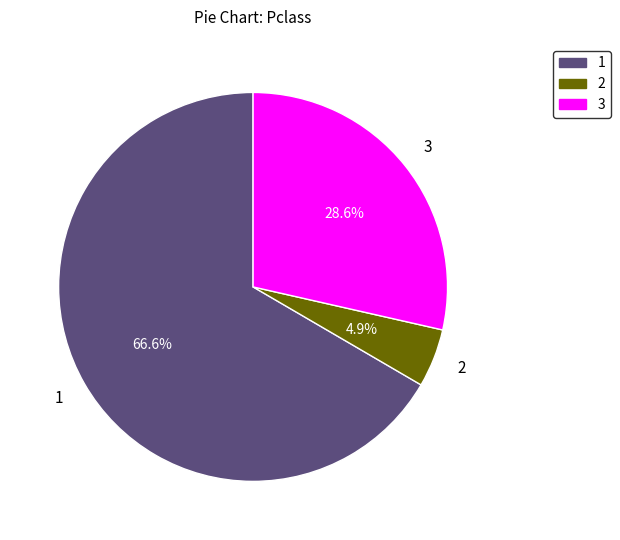

Does 1 represent more than half of the total?

Yes